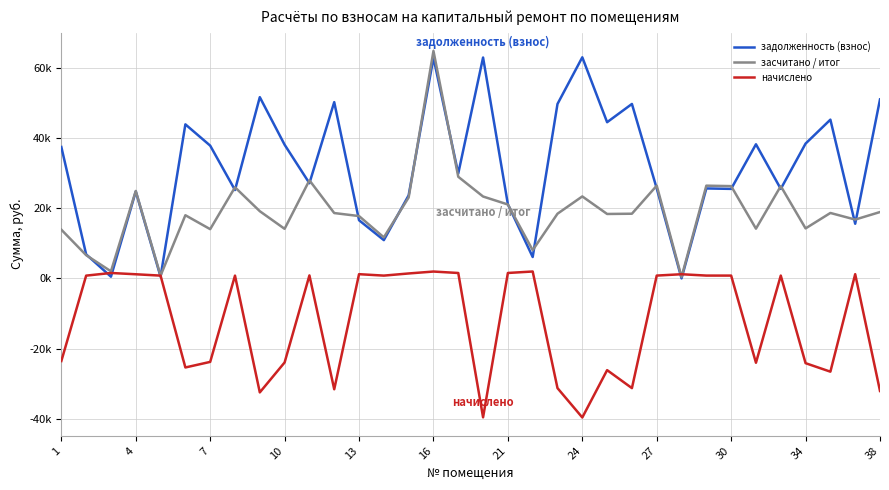

Reading right to left, extract all data points from this chart.

задолженность (взнос): 50936.0	15546.3	45180.4	38363.3	25468.1	38168.5	25468.1	25597.1	0.0	25597.1	49646.5	44453.2	62928.5	49646.5	6076.0	21087.1	62864.2	29869.8	62799.7	23633.2	10888.1	16546.3	50162.3	27079.9	38040.8	51580.8	25145.6	37782.8	43840.0	486.7	24724.5	476.8	6828.4	37396.1
засчитано / итог: 18878.6	16735.5	18615.8	14218.7	26254.9	14147.0	26254.9	26387.9	391.8	26387.9	18400.7	18329.0	23323.5	18400.7	8028.2	21023.0	23299.6	28918.6	64739.9	23027.6	11670.9	17735.5	18591.9	27916.6	14099.2	19117.6	25922.5	14003.6	17972.4	780.9	24889.8	2008.6	6605.3	13860.3
начислено: -32057.4	1189.2	-26564.7	-24144.6	786.8	-24021.4	786.8	790.8	1175.3	790.8	-31245.8	-26124.2	-39605.0	-31245.8	1952.2	1533.8	-39564.6	1527.9	1940.2	1394.4	782.9	1189.2	-31570.4	836.6	-23941.6	-32463.2	776.9	-23779.2	-25367.6	780.9	1165.3	1531.9	776.9	-23535.8